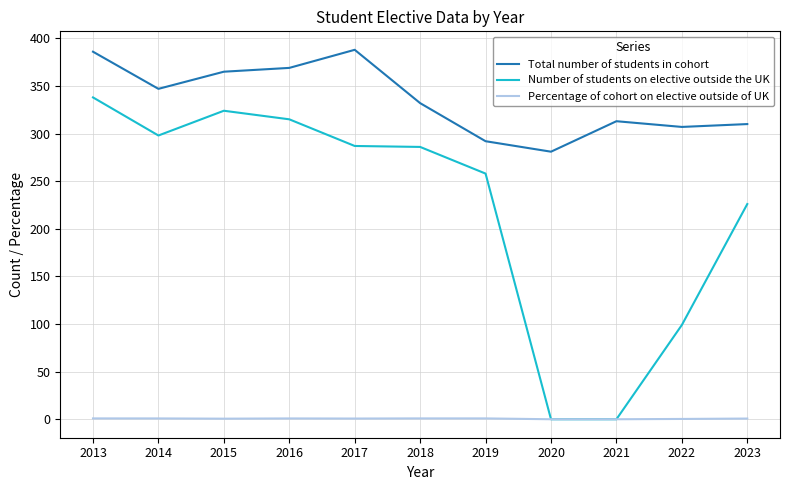

What is the total value across all series at 2021?

313.0